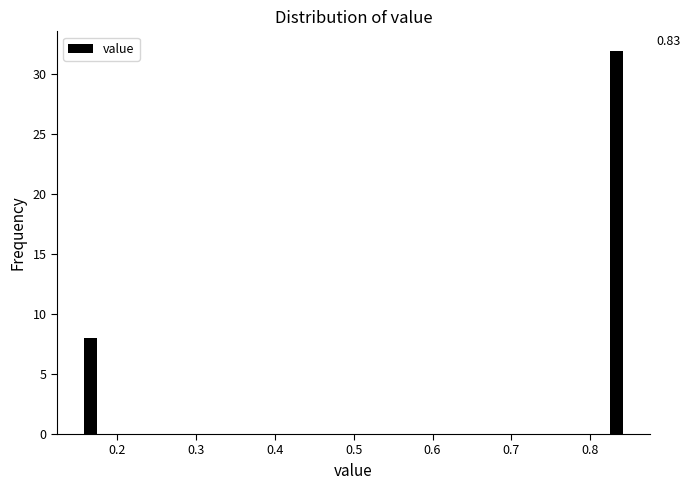

What is the change in value from 0.2 to 0.5?

-8